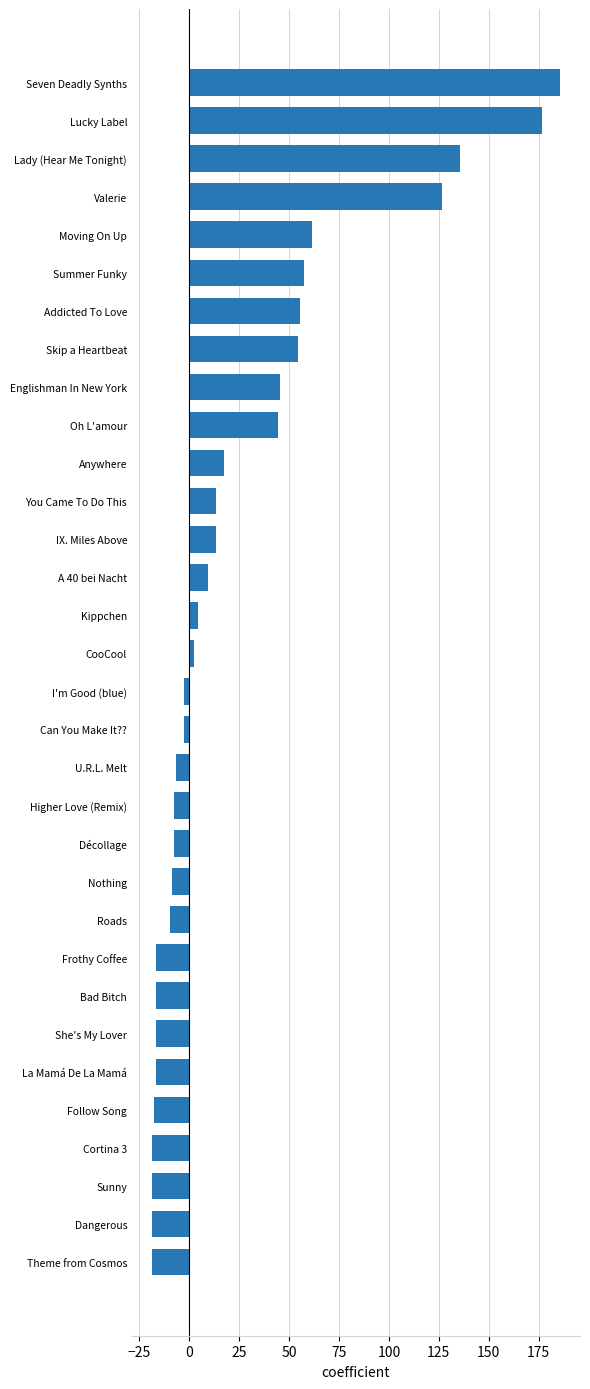

What is the change in value from Décollage to Frothy Coffee?

-9.0